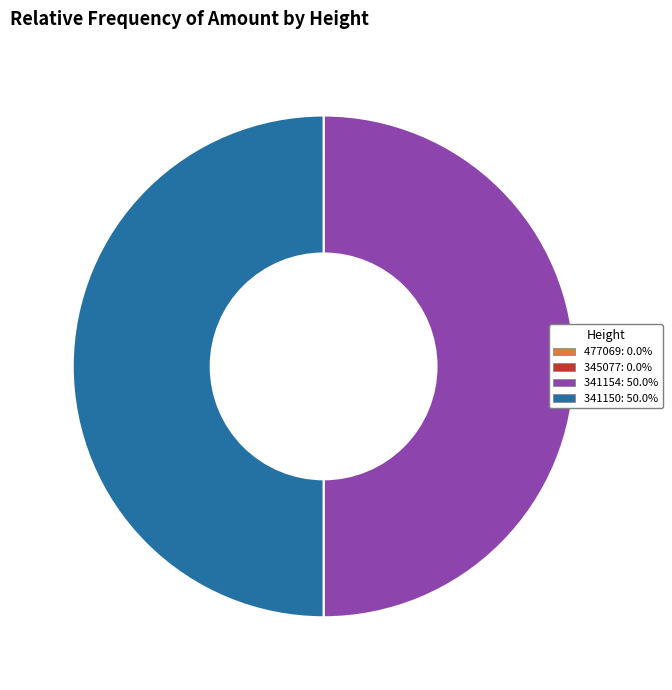

Is there any slice that represents more than half of the pie?

No